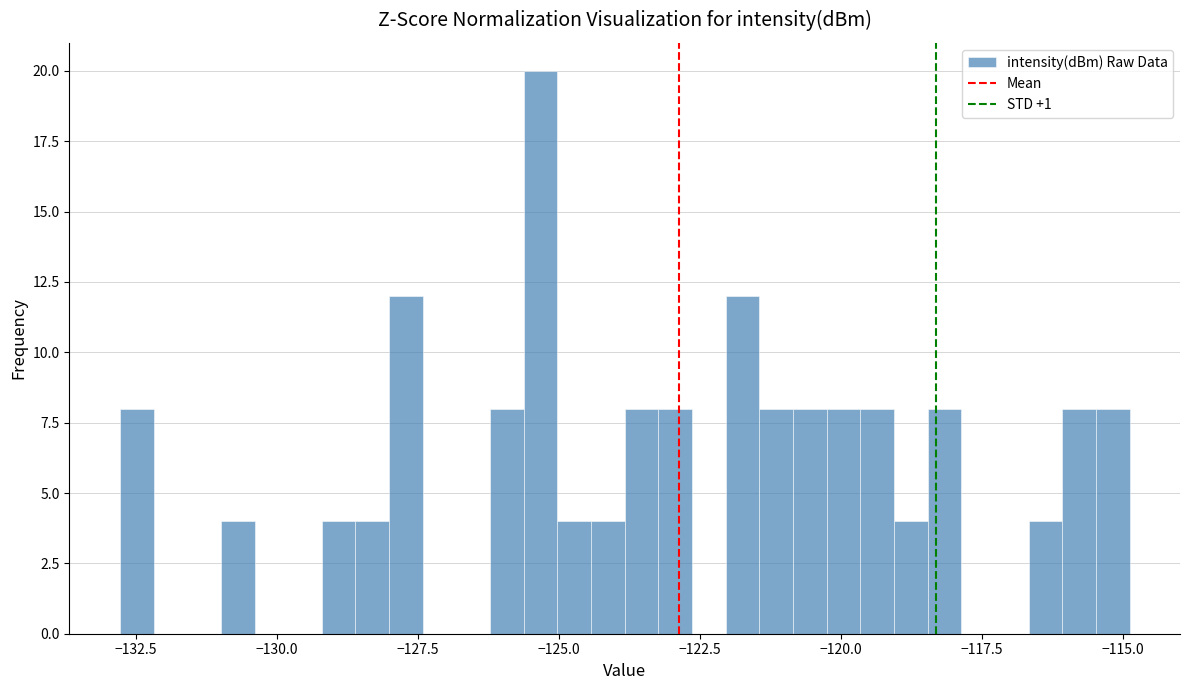

Around what value on the x-axis is the tallest bar? Give the approximate position of its centre, as read against the axis.

-125.5